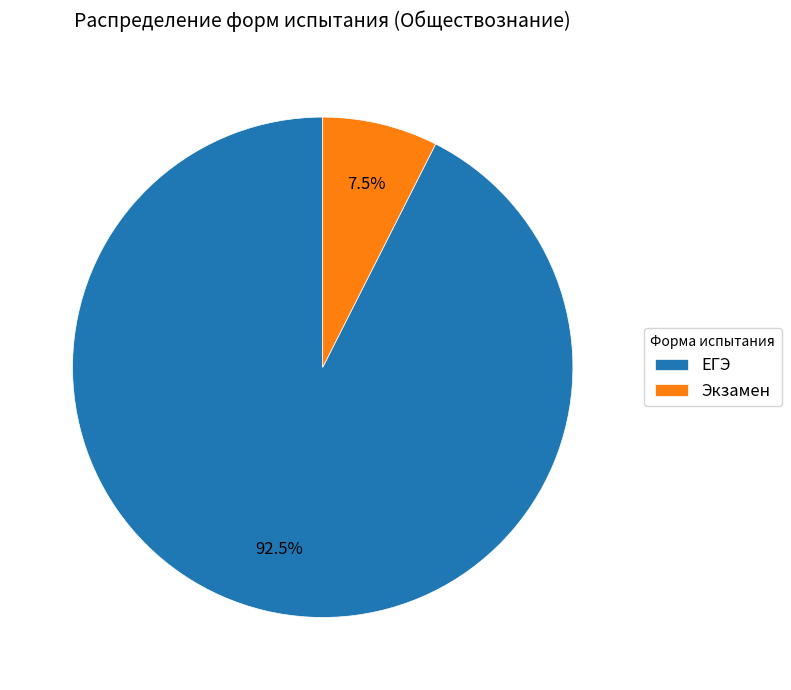

Rank the categories by value from highest to lowest.

ЕГЭ, Экзамен